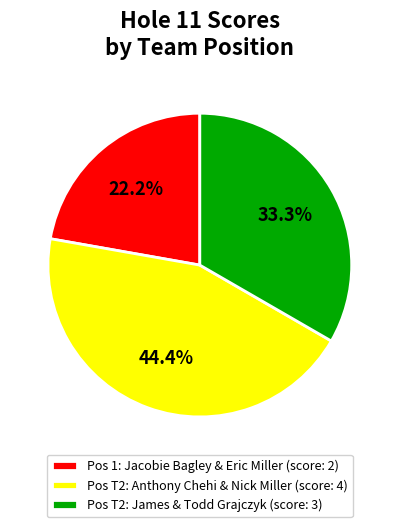

Rank the categories by value from highest to lowest.

Pos T2: Anthony Chehi & Nick Miller (score: 4), Pos T2: James & Todd Grajczyk (score: 3), Pos 1: Jacobie Bagley & Eric Miller (score: 2)